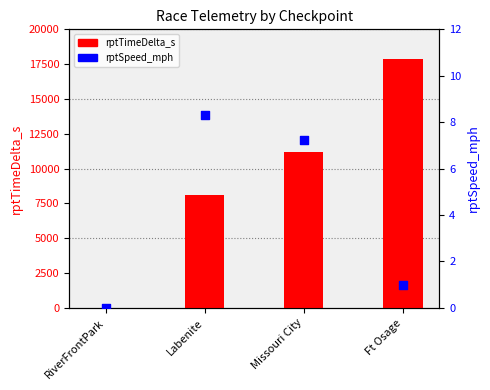

Which series has the largest Y range (max minus min)?

rptTimeDelta_s